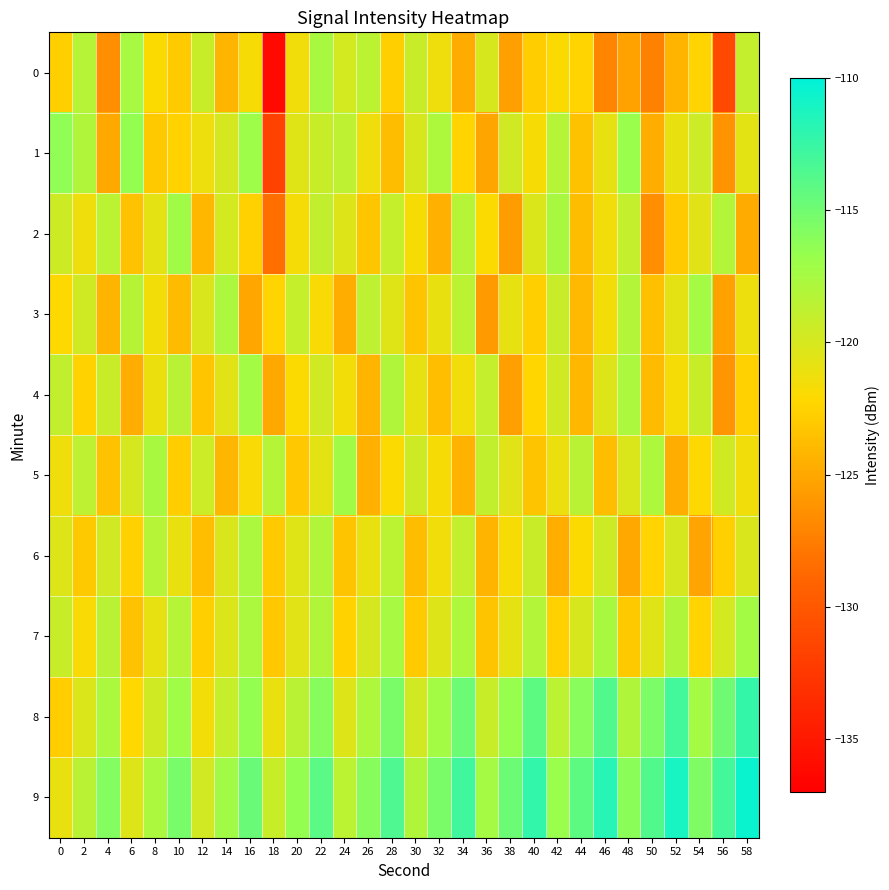

Reading left to right, what are all the values shown in this chart?

0: 0=-122.7	2=-118.3	4=-126.5	6=-117.6	8=-122.0	10=-122.9	12=-119.2	14=-124.3	16=-121.8	18=-136.2	20=-121.4	22=-117.6	24=-119.9	26=-118.6	28=-122.7	30=-119.4	32=-121.3	34=-124.8	36=-120.1	38=-125.4	40=-122.8	42=-121.9	44=-122.4	46=-127.1	48=-125.4	50=-127.3	52=-124.3	54=-122.4	56=-131.1	58=-119.0
1: 0=-116.3	2=-118.1	4=-124.9	6=-116.6	8=-123.0	10=-122.5	12=-121.3	14=-120.0	16=-117.0	18=-131.7	20=-120.5	22=-119.2	24=-118.7	26=-121.3	28=-123.8	30=-120.1	32=-117.9	34=-122.4	36=-125.1	38=-119.6	40=-121.8	42=-118.3	44=-123.5	46=-120.9	48=-116.8	50=-124.6	52=-121.0	54=-119.4	56=-126.2	58=-120.7
2: 0=-119.5	2=-121.3	4=-118.6	6=-123.4	8=-120.8	10=-117.2	12=-124.1	14=-119.9	16=-122.6	18=-128.3	20=-121.7	22=-118.9	24=-120.4	26=-123.2	28=-119.1	30=-121.8	32=-124.5	34=-118.3	36=-122.0	38=-125.7	40=-120.3	42=-117.6	44=-123.8	46=-121.4	48=-119.0	50=-126.5	52=-122.9	54=-120.6	56=-118.2	58=-124.8
3: 0=-122.1	2=-119.7	4=-124.3	6=-118.4	8=-121.6	10=-123.9	12=-120.2	14=-117.8	16=-125.0	18=-122.4	20=-119.1	22=-121.9	24=-124.6	26=-118.7	28=-120.5	30=-123.3	32=-121.0	34=-118.6	36=-125.8	38=-120.9	40=-122.7	42=-119.3	44=-124.0	46=-121.5	48=-118.2	50=-123.6	52=-120.8	54=-117.4	56=-125.3	58=-121.2
4: 0=-118.9	2=-122.5	4=-119.3	6=-124.7	8=-121.1	10=-118.5	12=-123.2	14=-120.6	16=-117.3	18=-124.9	20=-122.0	22=-119.8	24=-121.6	26=-124.3	28=-118.1	30=-120.9	32=-123.7	34=-121.4	36=-119.0	38=-125.5	40=-122.3	42=-119.7	44=-124.1	46=-120.4	48=-117.8	50=-123.9	52=-121.7	54=-119.2	56=-126.1	58=-122.6
5: 0=-121.3	2=-118.7	4=-123.5	6=-120.0	8=-117.6	10=-122.8	12=-119.4	14=-124.2	16=-121.9	18=-118.3	20=-123.1	22=-120.7	24=-117.2	26=-124.5	28=-122.0	30=-119.5	32=-121.8	34=-124.4	36=-118.9	38=-120.6	40=-123.3	42=-121.1	44=-118.5	46=-123.8	48=-120.3	50=-117.9	52=-124.7	54=-122.1	56=-119.6	58=-121.4
6: 0=-120.4	2=-123.0	4=-119.8	6=-122.6	8=-118.3	10=-121.0	12=-123.7	14=-120.2	16=-117.7	18=-122.9	20=-120.5	22=-118.1	24=-123.3	26=-121.0	28=-118.6	30=-123.8	32=-121.4	34=-119.0	36=-124.3	38=-121.8	40=-119.3	42=-124.6	44=-122.0	46=-119.5	48=-124.9	50=-122.4	52=-120.0	54=-125.2	56=-122.7	58=-120.2
7: 0=-119.2	2=-121.9	4=-118.5	6=-123.4	8=-120.9	10=-118.3	12=-122.7	14=-120.3	16=-117.8	18=-123.1	20=-120.6	22=-118.1	24=-122.5	26=-120.0	28=-117.5	30=-122.9	32=-120.4	34=-117.9	36=-123.3	38=-120.8	40=-118.2	42=-122.6	44=-120.1	46=-117.6	48=-123.0	50=-120.5	52=-118.0	54=-122.4	56=-119.9	58=-117.3
8: 0=-122.8	2=-120.3	4=-117.8	6=-122.2	8=-119.7	10=-117.1	12=-121.6	14=-119.1	16=-116.6	18=-121.0	20=-118.5	22=-116.0	24=-120.4	26=-117.9	28=-115.4	30=-119.8	32=-117.3	34=-114.8	36=-119.2	38=-116.7	40=-114.2	42=-118.6	44=-116.1	46=-113.6	48=-118.0	50=-115.5	52=-113.0	54=-117.4	56=-114.9	58=-112.4
9: 0=-121.0	2=-118.5	4=-115.9	6=-120.4	8=-117.8	10=-115.3	12=-119.8	14=-117.2	16=-114.7	18=-119.2	20=-116.6	22=-114.1	24=-118.6	26=-116.0	28=-113.5	30=-118.0	32=-115.4	34=-112.9	36=-117.4	38=-114.8	40=-112.3	42=-116.8	44=-114.2	46=-111.7	48=-116.2	50=-113.6	52=-111.1	54=-115.6	56=-113.0	58=-110.5